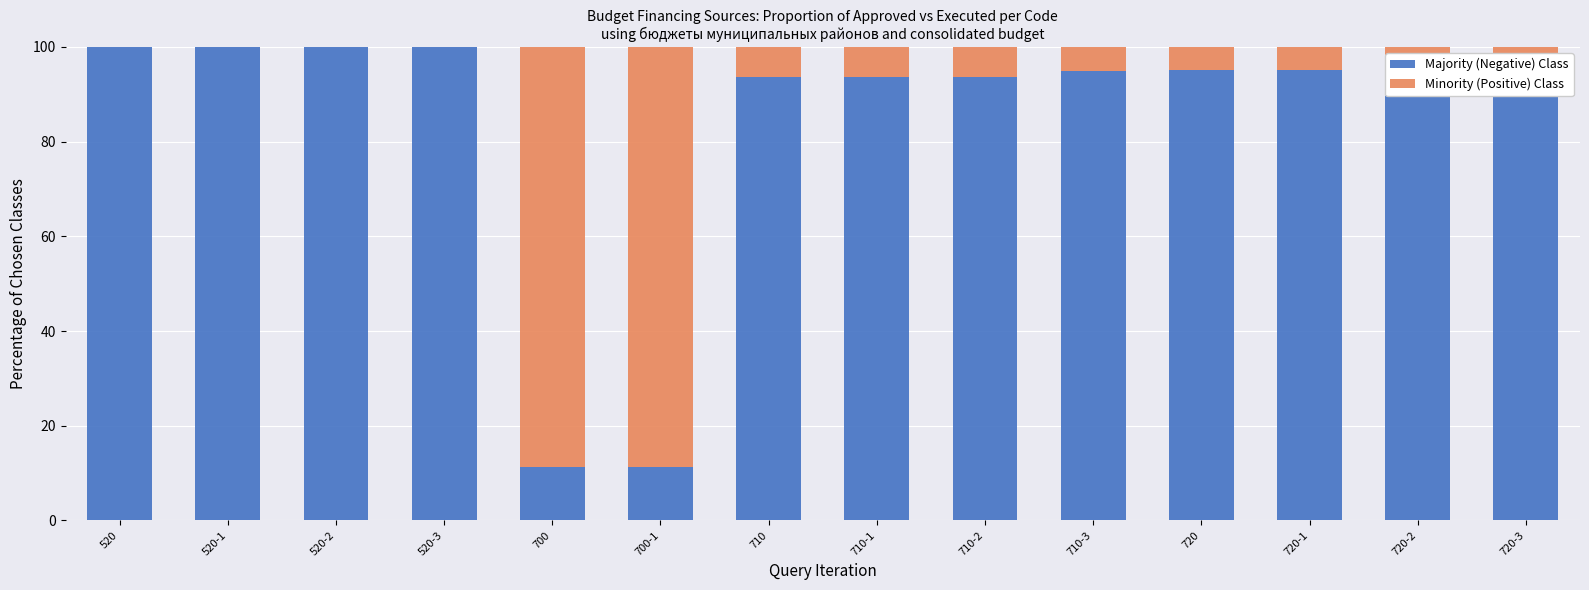

What is the total value across all series at 710?

100.0